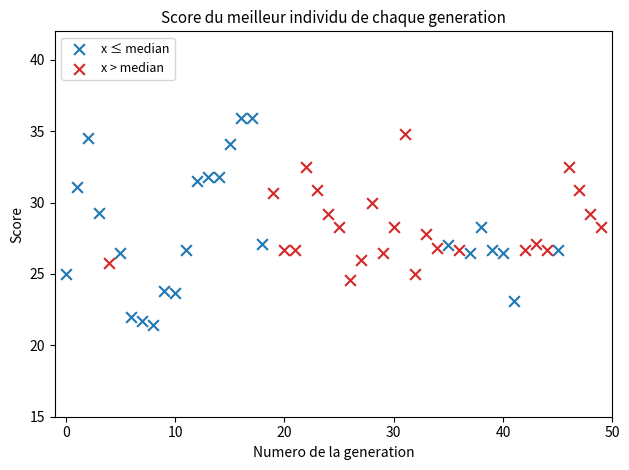

Which series has the largest Y range (max minus min)?

x ≤ median